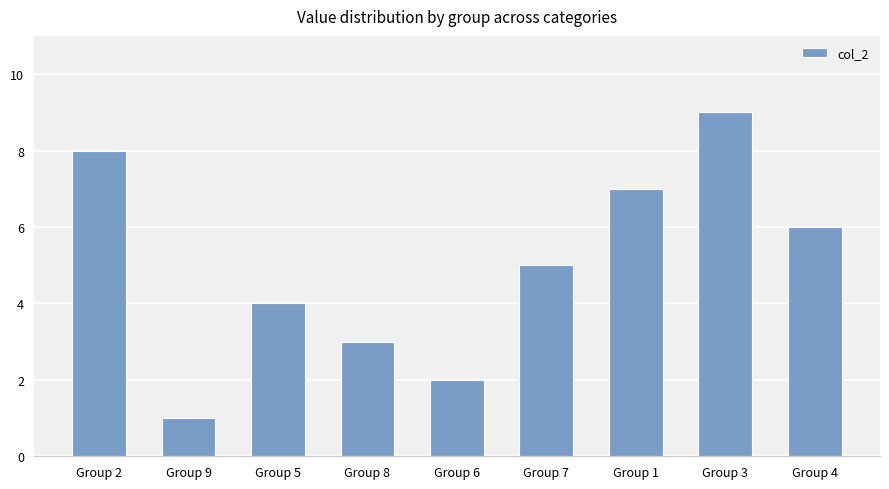

Is it true that the value at Group 9 is 1?

True